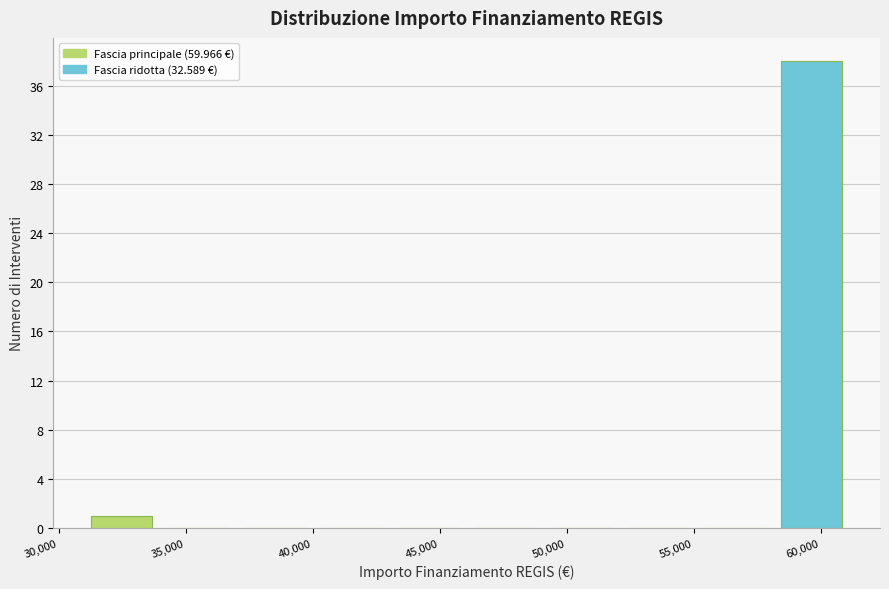

What is the height of the bar covering 31000 to 34000 on the x-axis? Neither the bar edges nor the heights are printed on the chart, so give them approximately, as read against the axes.

1